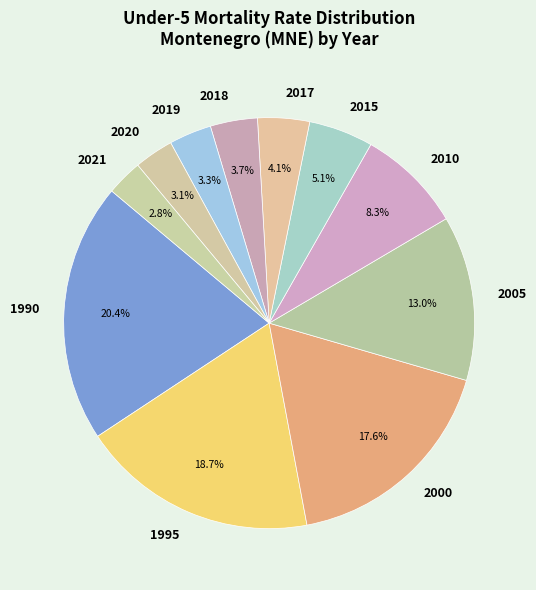

What is the largest slice in the pie chart?

1990